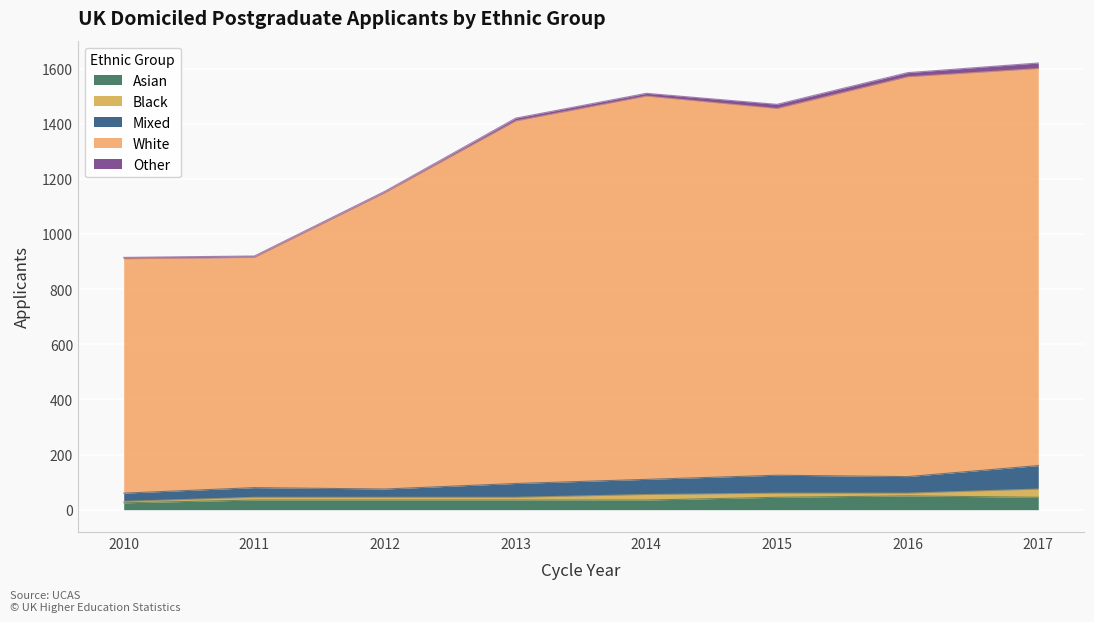

True or false: Mixed has more than 2 interior local peaks.

False